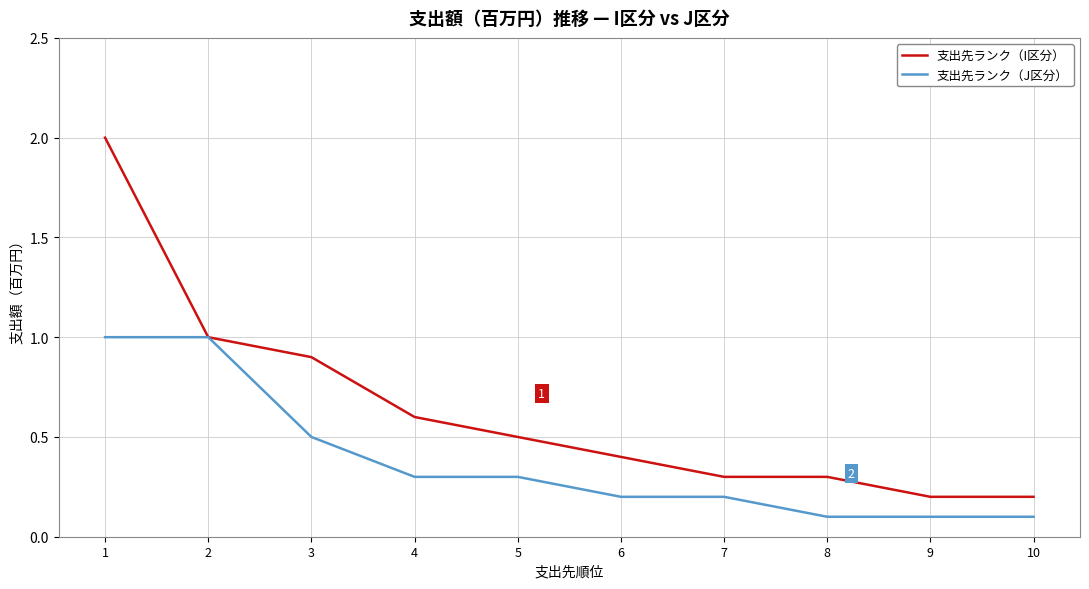

Which series changed the most between 6 and 7?

支出先ランク（I区分）